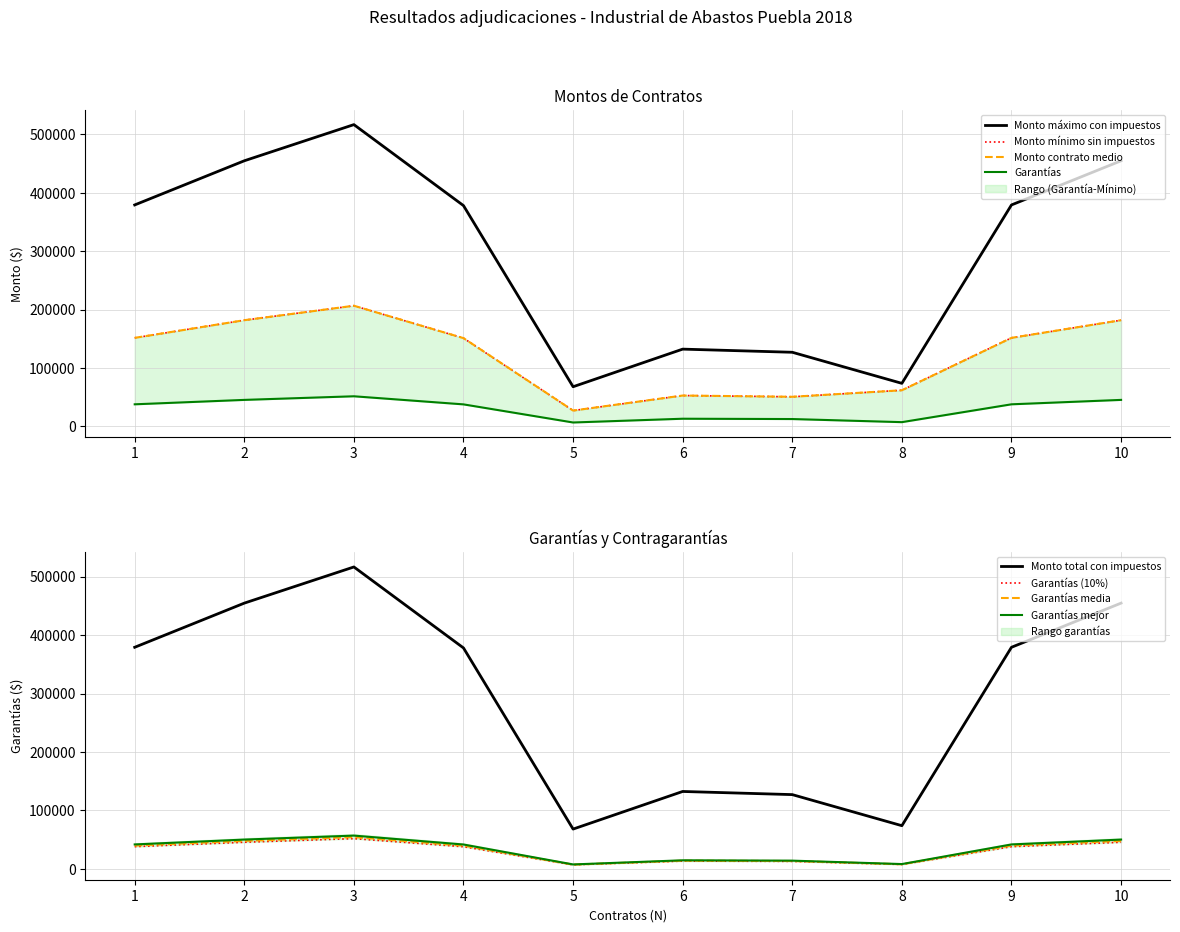

True or false: Monto minimo has a value of 199858.0 at 4.

False